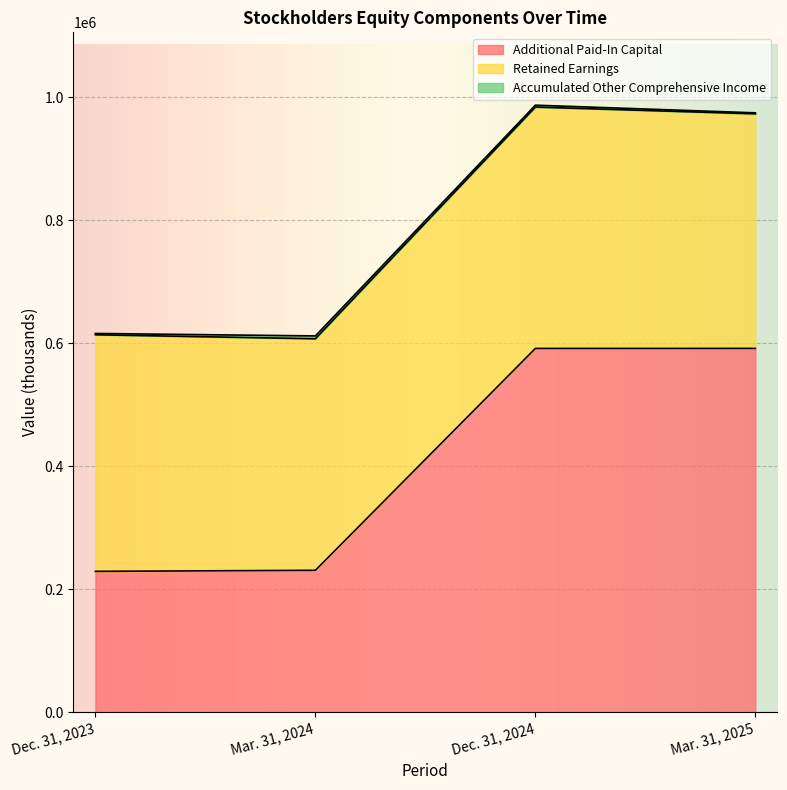

What is the value of the Accumulated Other Comprehensive Income point at the 1st from the left?

2132